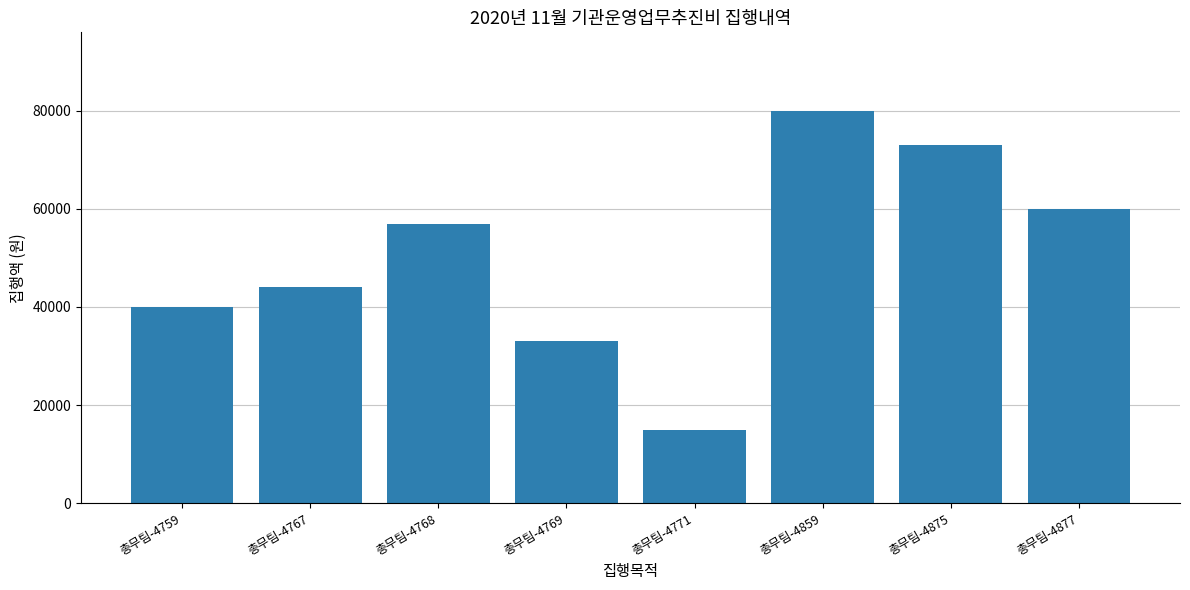

What is the value of the 5th bar from the left?

15000